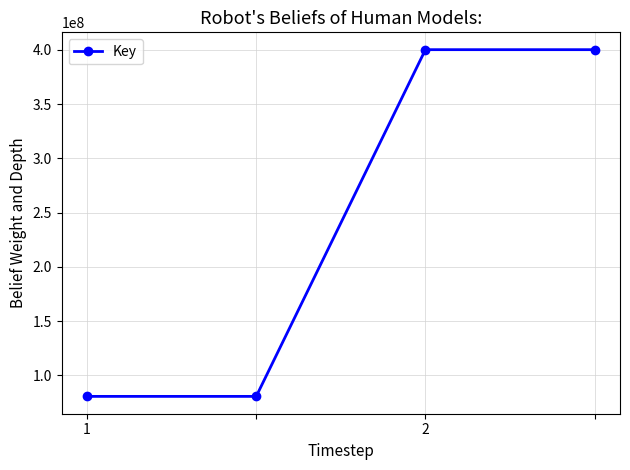

What is the value of the 2nd point from the left?

80601299